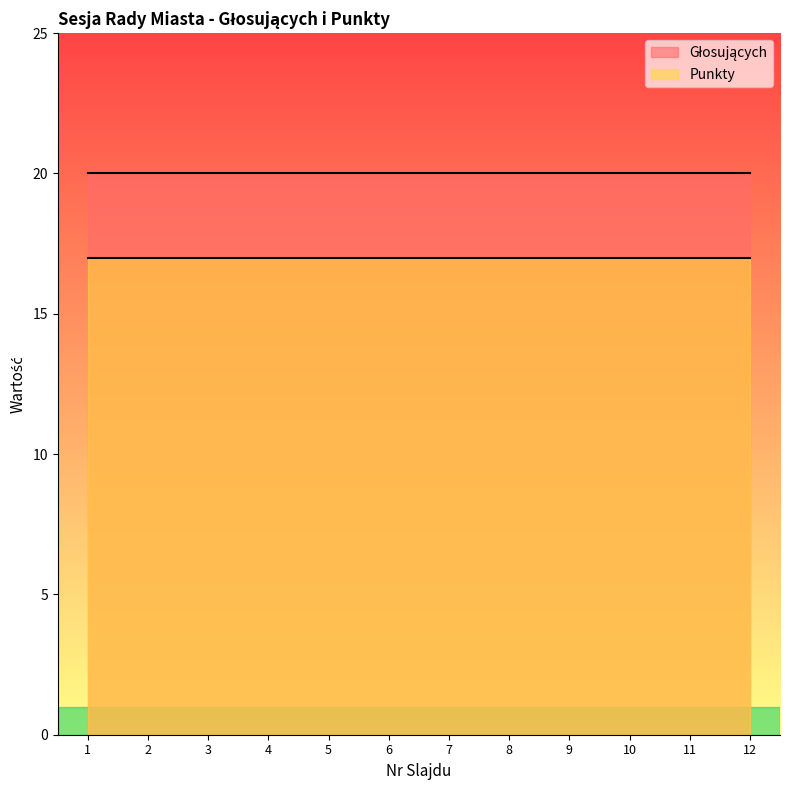

At which category is the sum across all series the highest?

1